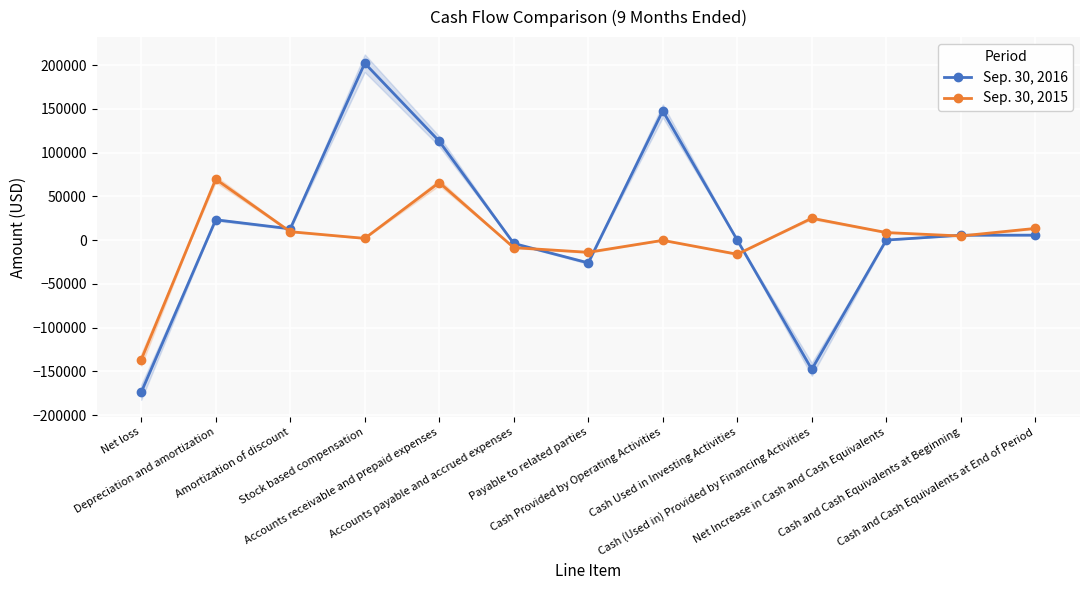

Reading left to right, extract all data points from this chart.

Sep. 30, 2016: Net loss=-173761	Depreciation and amortization=23259	Amortization of discount=12920	Stock based compensation=202065	Accounts receivable and prepaid expenses=112946	Accounts payable and accrued expenses=-3786	Payable to related parties=-26000	Cash Provided by Operating Activities=147643	Cash Used in Investing Activities=0	Cash (Used in) Provided by Financing Activities=-147569	Net Increase in Cash and Cash Equivalents=74	Cash and Cash Equivalents at Beginning=5601	Cash and Cash Equivalents at End of Period=5675
Sep. 30, 2015: Net loss=-136548	Depreciation and amortization=69650	Amortization of discount=9634	Stock based compensation=2000	Accounts receivable and prepaid expenses=65787	Accounts payable and accrued expenses=-8580	Payable to related parties=-13900	Cash Provided by Operating Activities=-235	Cash Used in Investing Activities=-16116	Cash (Used in) Provided by Financing Activities=25000	Net Increase in Cash and Cash Equivalents=8649	Cash and Cash Equivalents at Beginning=4736	Cash and Cash Equivalents at End of Period=13385